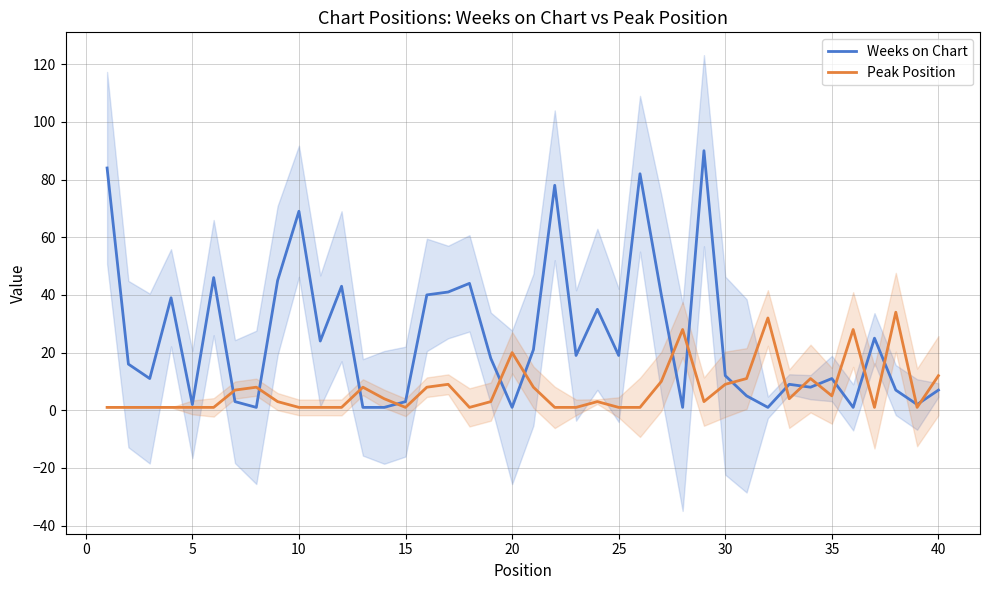

How many values in the Weeks on Chart series are below 18?

20